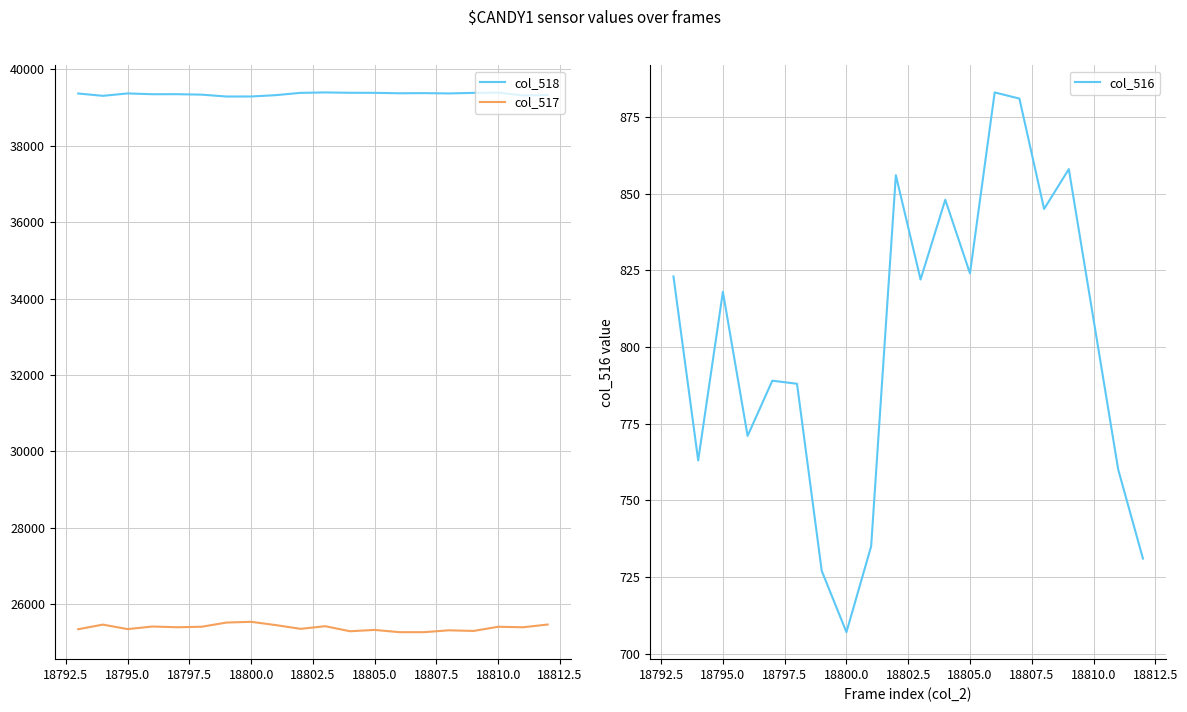

True or false: col_517 and col_516 intersect in this chart.

False